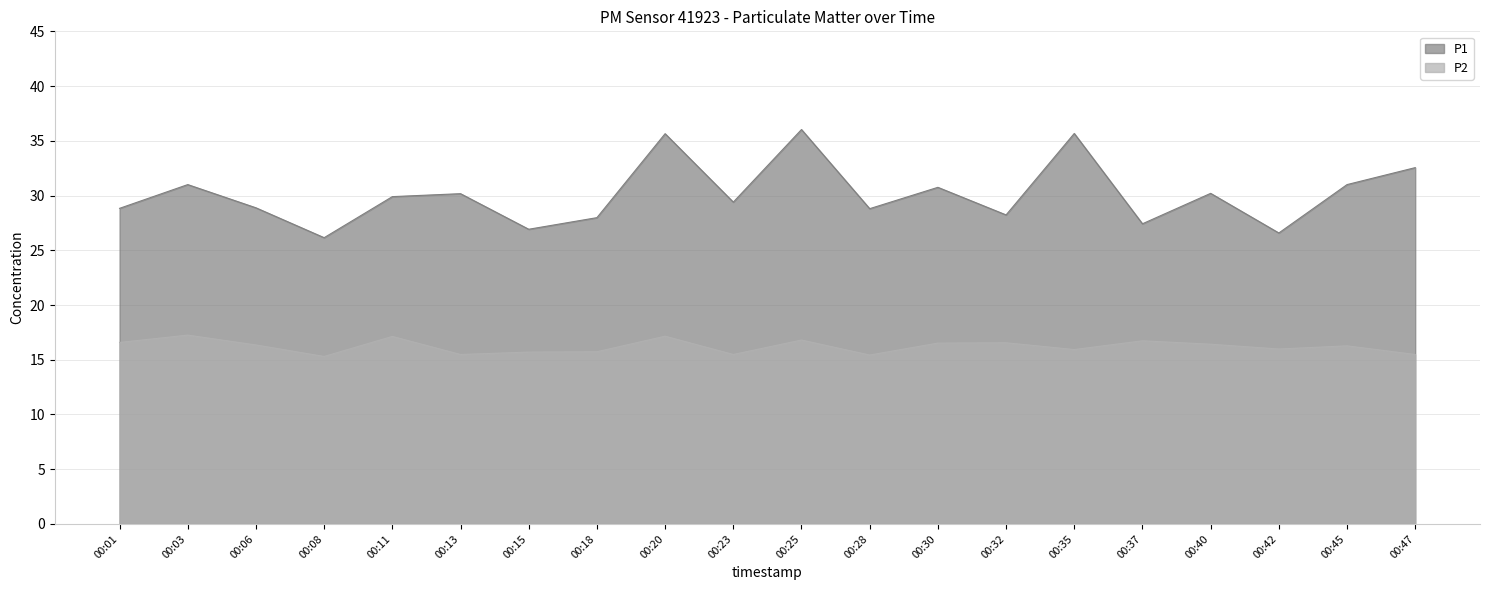

Rank the categories by P2 value from lowest to highest.

00:08, 00:28, 00:13, 00:23, 00:47, 00:15, 00:18, 00:35, 00:42, 00:45, 00:06, 00:40, 00:30, 00:32, 00:01, 00:37, 00:25, 00:11, 00:20, 00:03